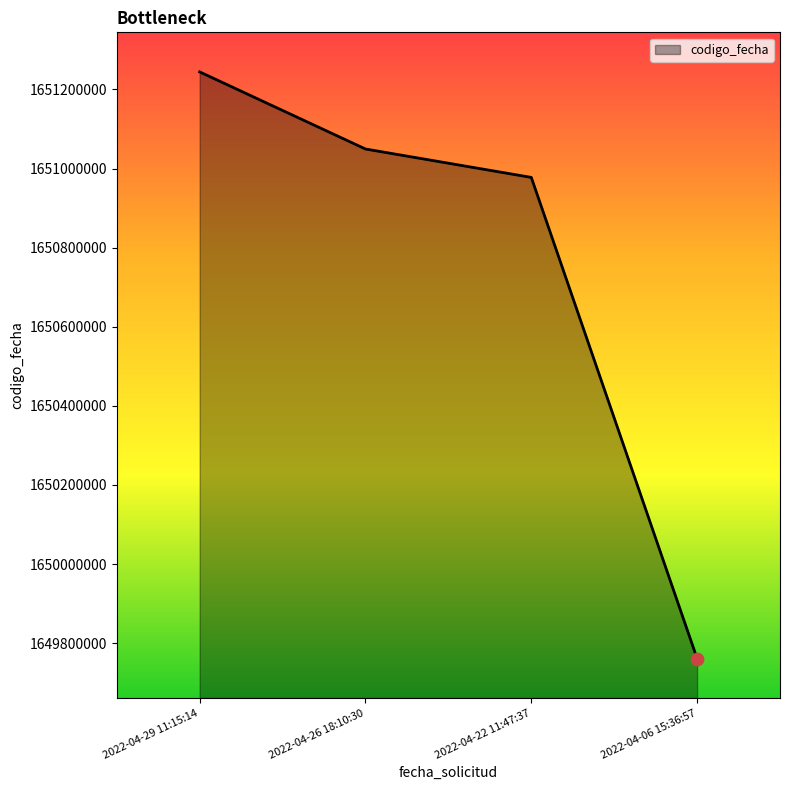

Between 2022-04-26 18:10:30 and 2022-04-29 11:15:14, which is larger?

2022-04-29 11:15:14